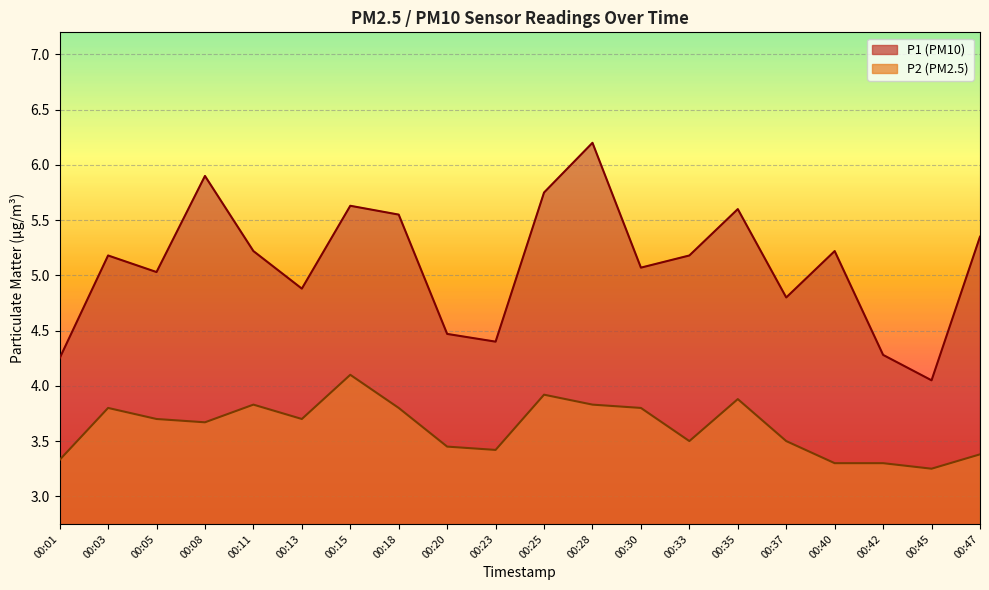

What is the greatest value displayed?

6.2